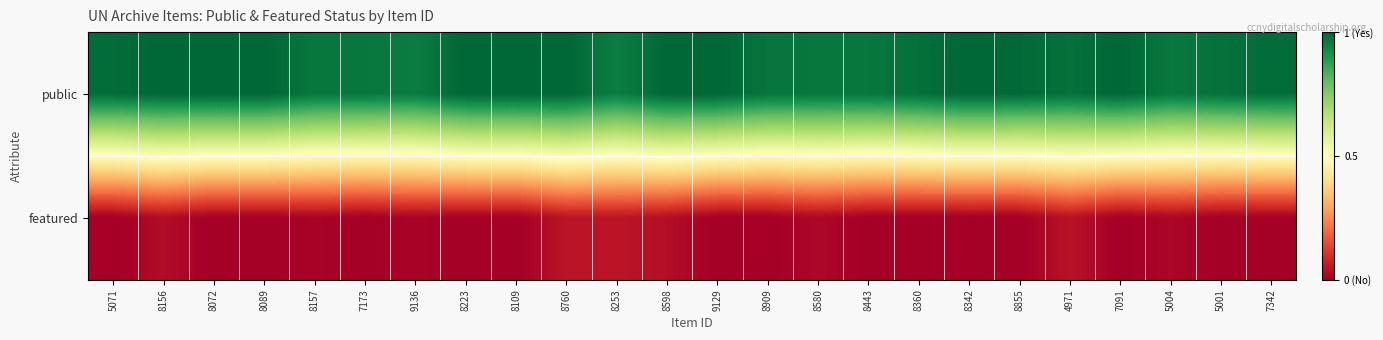

What is the maximum value shown in the chart?

1.0